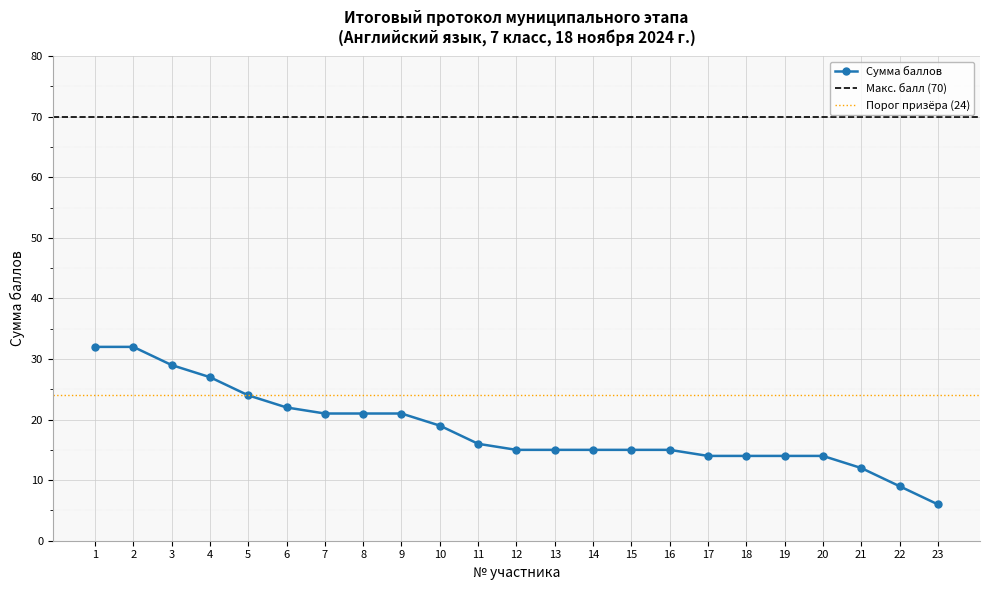

The chart shows a value of 15 at 12. True or false?

True